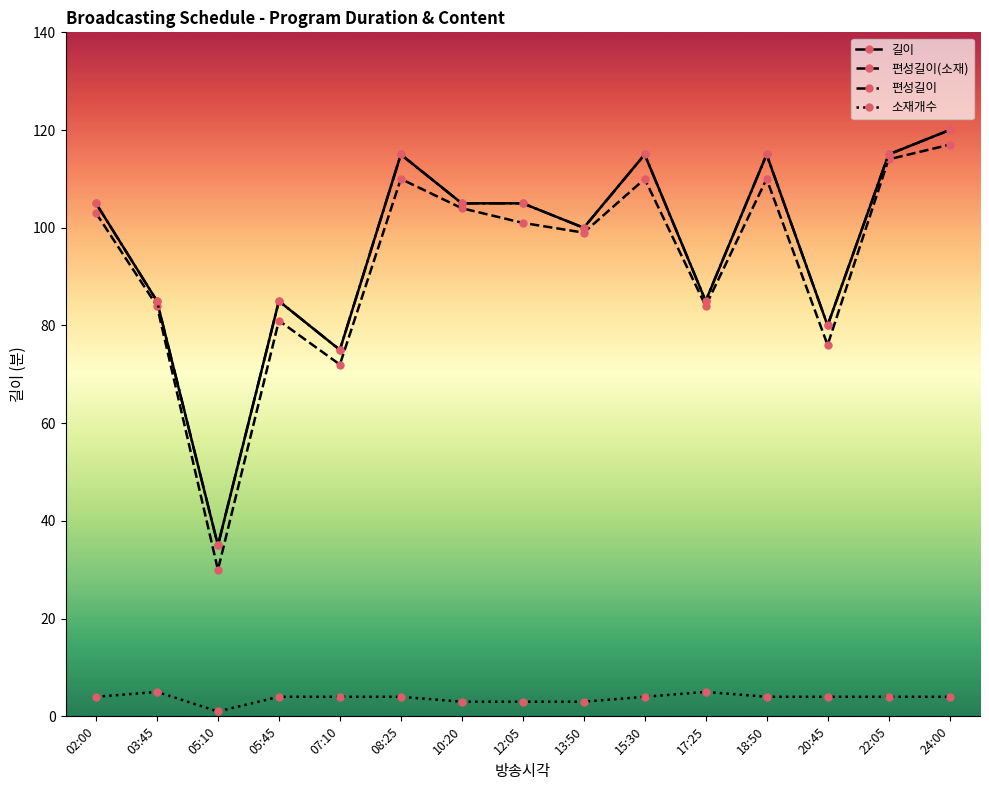

Is it true that 소재개수 equals 7 at 15:30?

False